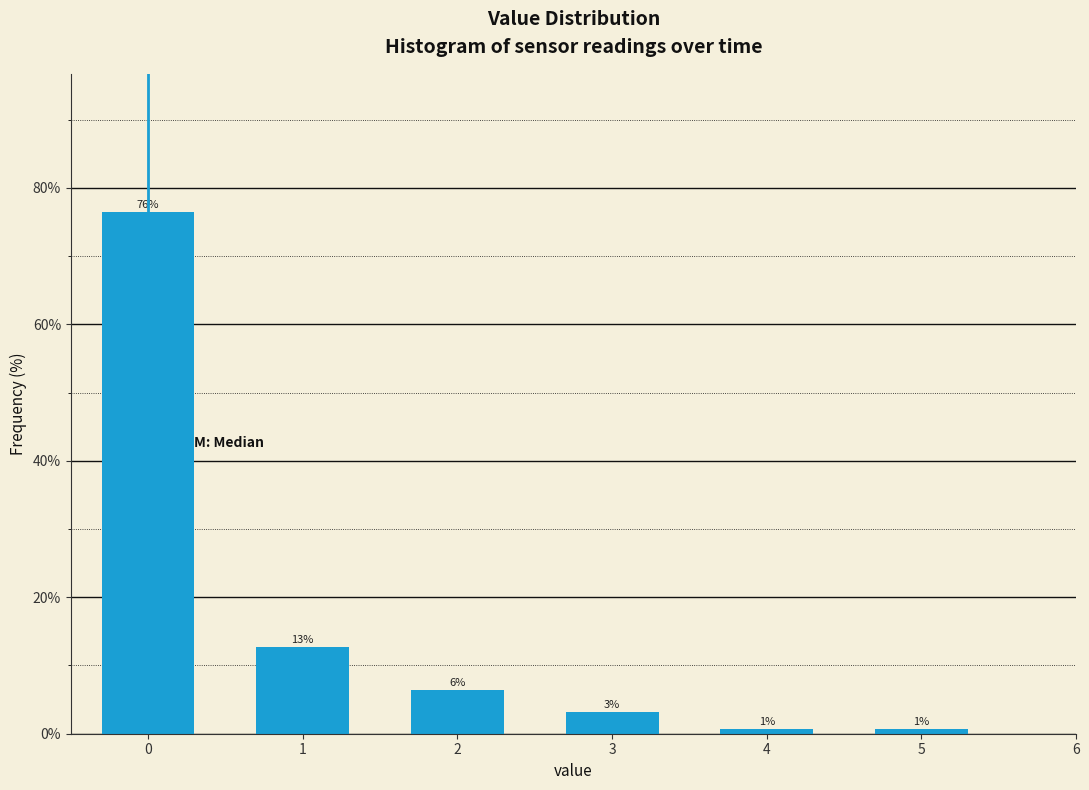

How many bars are there in total?

6